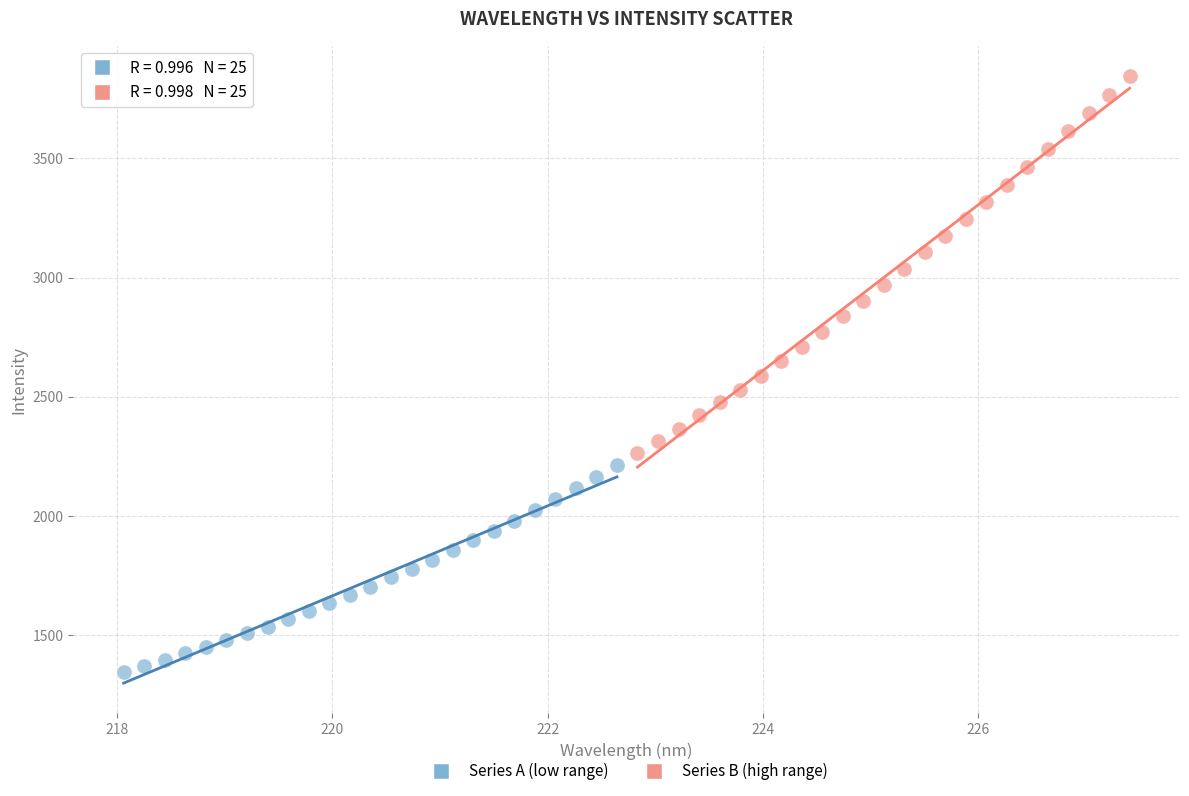

Which series contains the highest Y value?

Series B (high range)